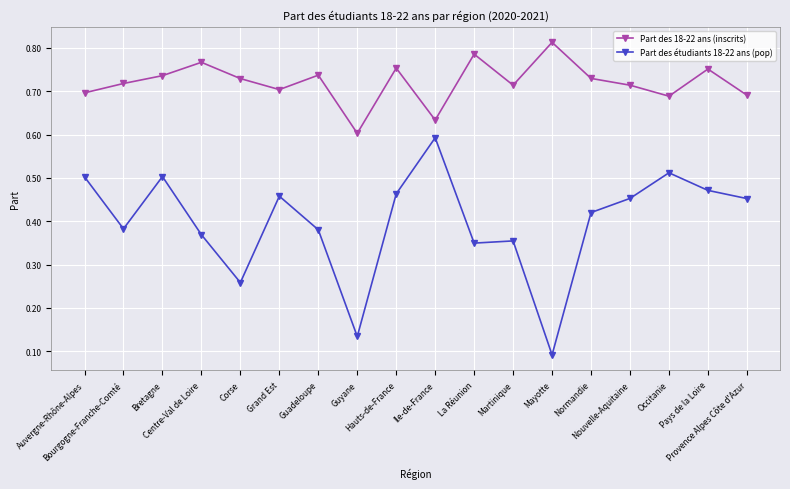

Which series has the largest total across all categories?

Part des 18-22 ans (inscrits)